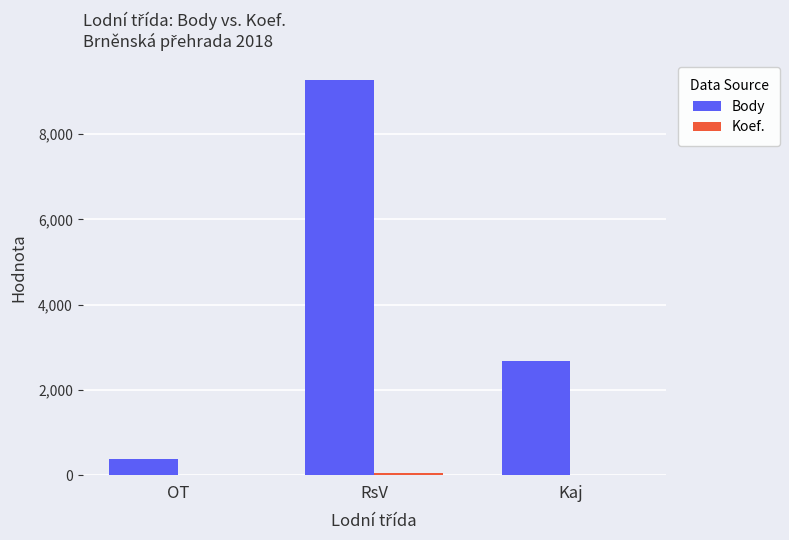

Which series has the largest range (max minus min)?

Body